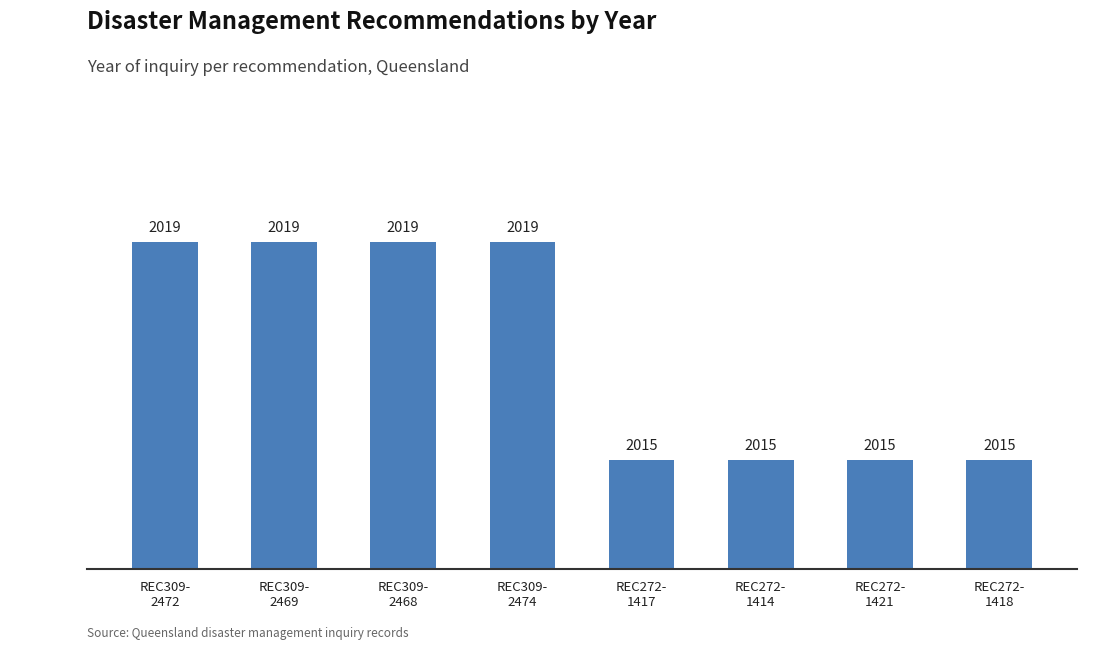

What is the label of the 6th bar from the left?

REC272-
1414